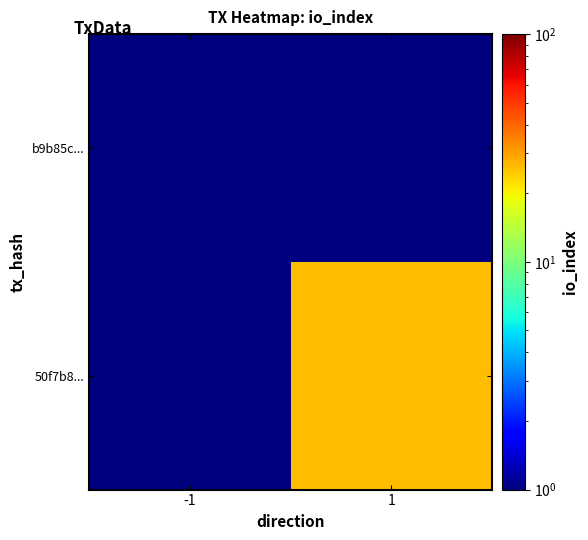

Which series has the largest total across all categories?

50f7b8...